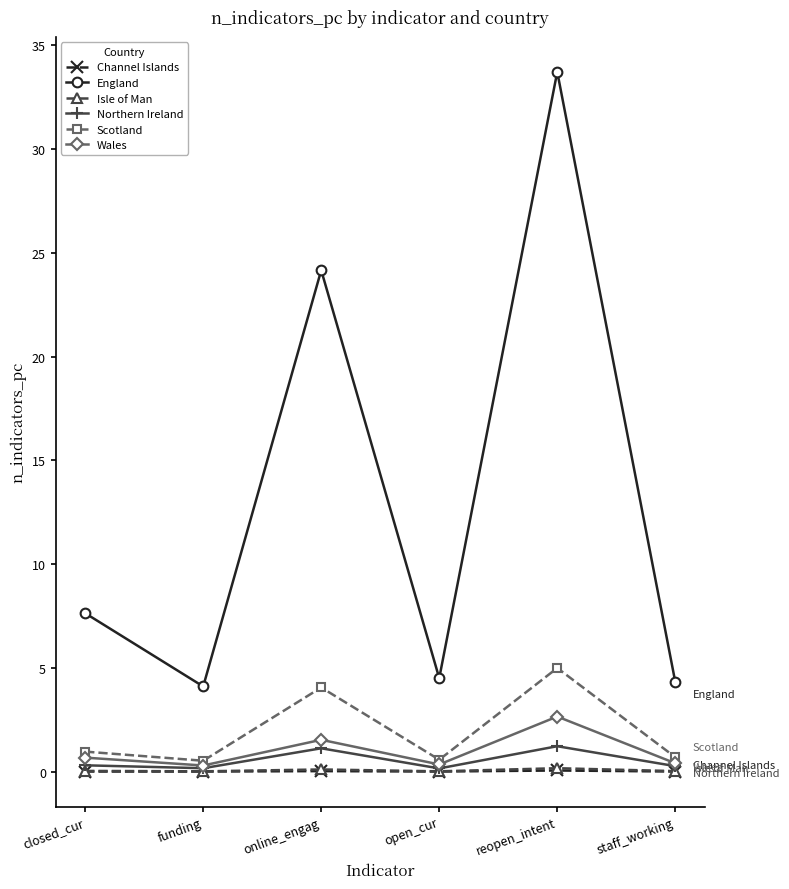

Which series has the largest range (max minus min)?

England